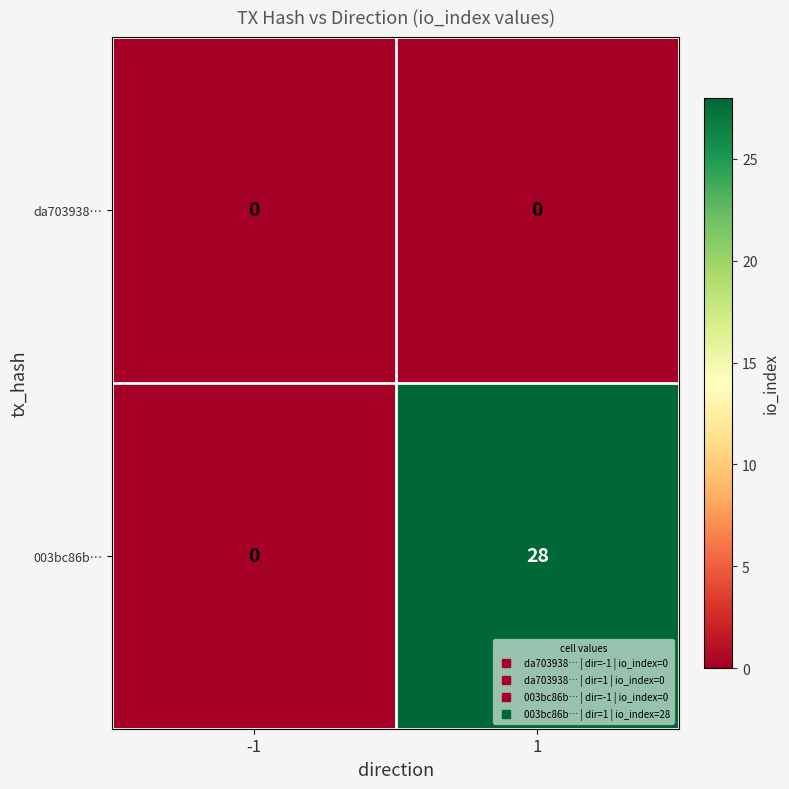

Between -1 and 1, which series saw the biggest shift?

003bc86b…